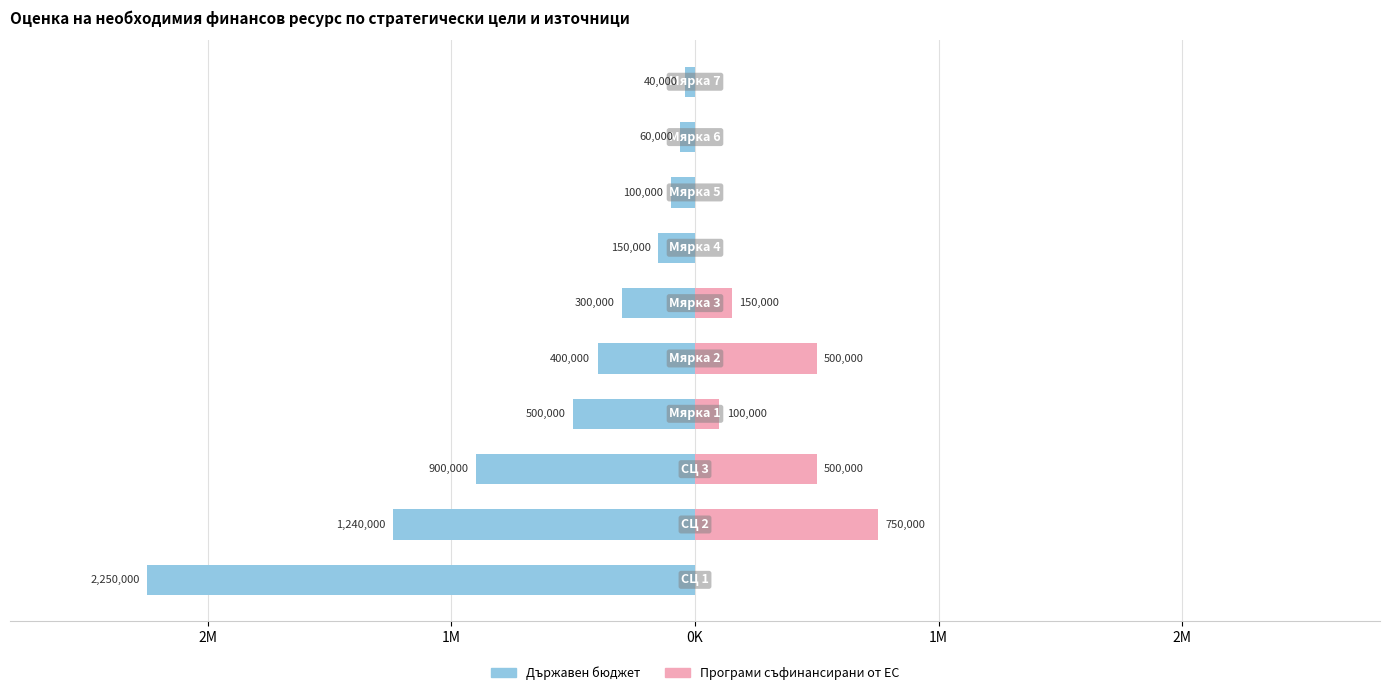

Are the bars horizontal?

Yes